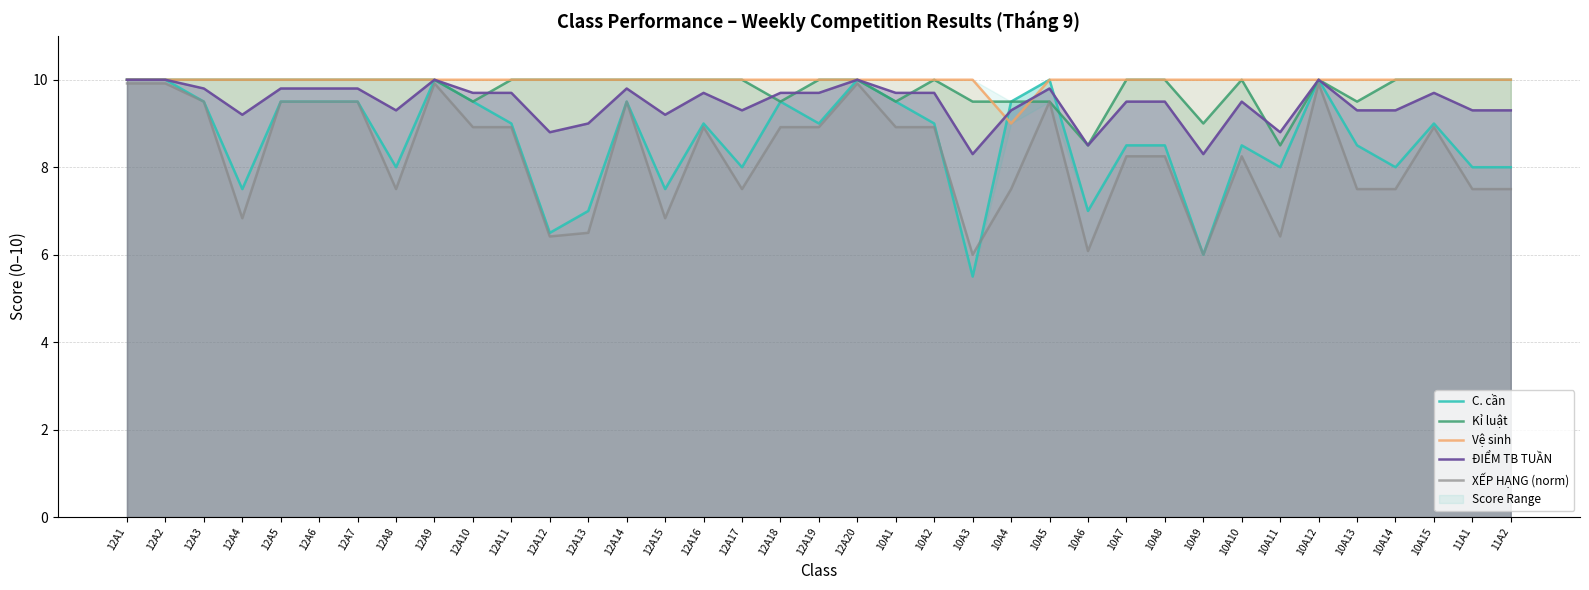

What is the approximate value of XẾP HẠNG (norm) at 11A1?

7.5